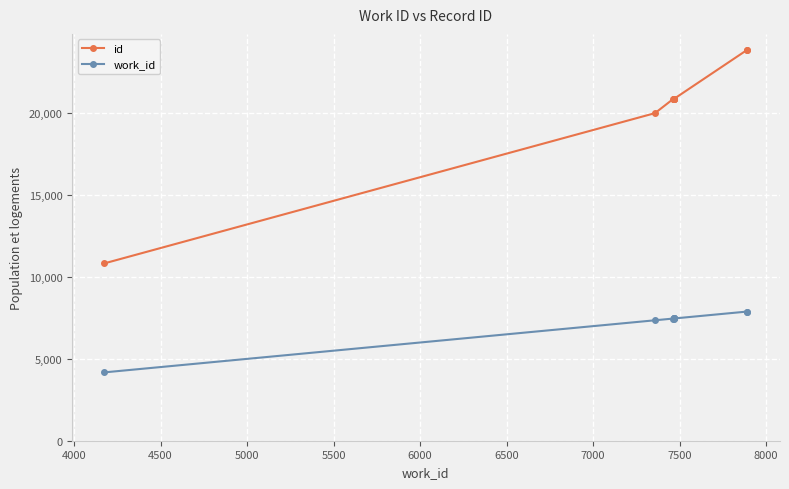

At 7500, list the series in order from smallest to largest.

work_id, id